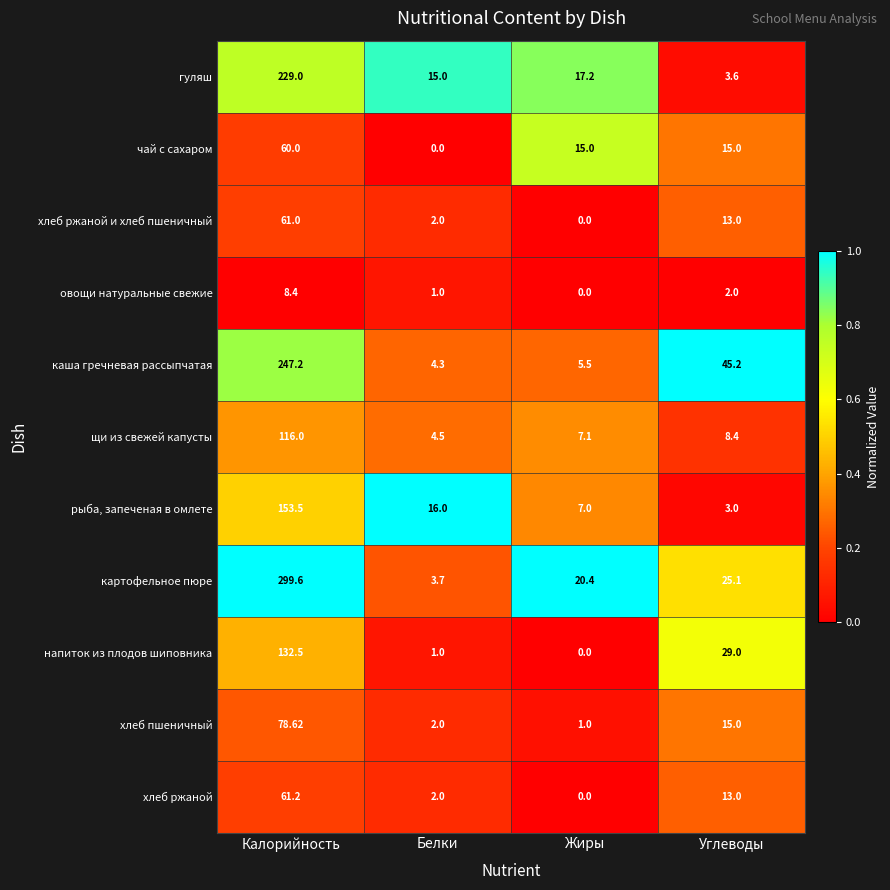

Which series changed the most between Белки and Углеводы?

каша гречневая рассыпчатая